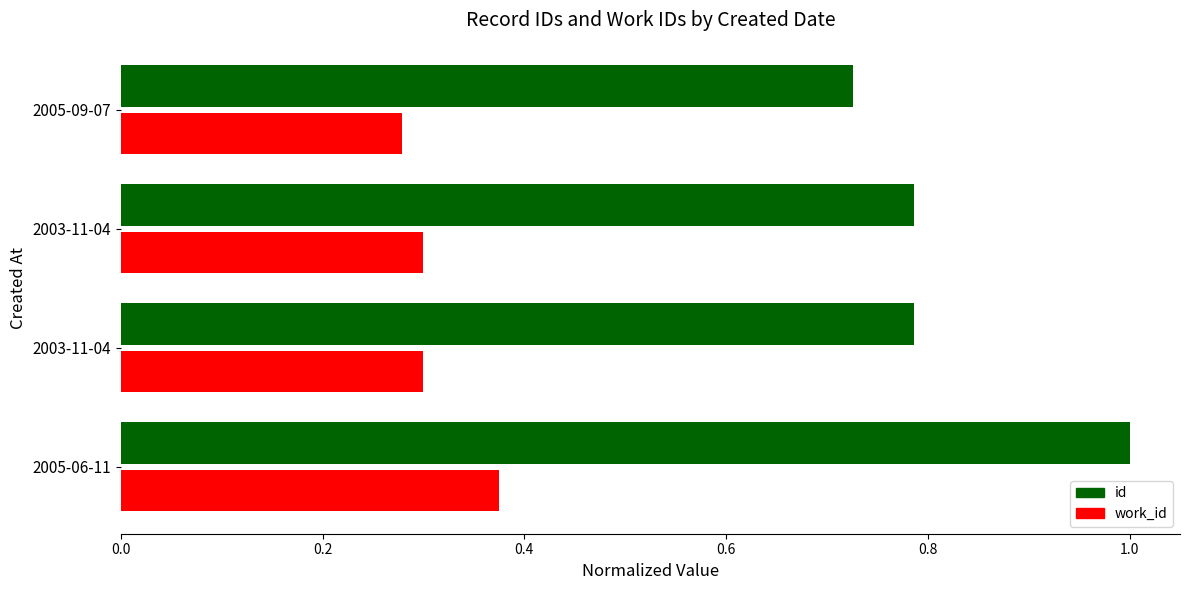

How many categories are shown in the chart?

4